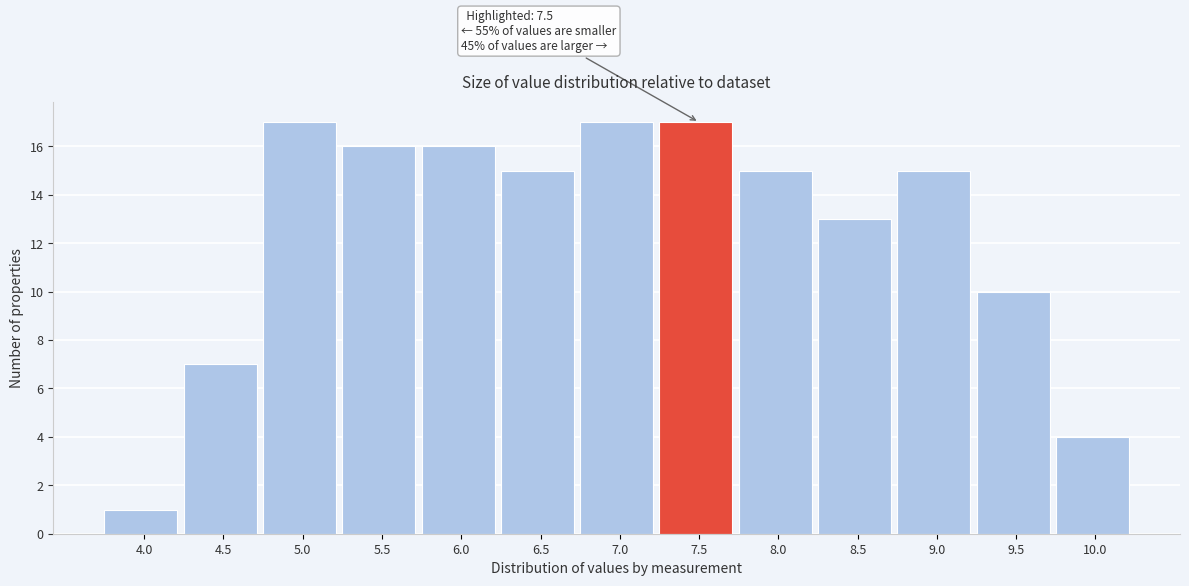

Reading left to right, extract all data points from this chart.

4.0=1	4.5=7	5.0=17	5.5=16	6.0=16	6.5=15	7.0=17	7.5=17	8.0=15	8.5=13	9.0=15	9.5=10	10.0=4